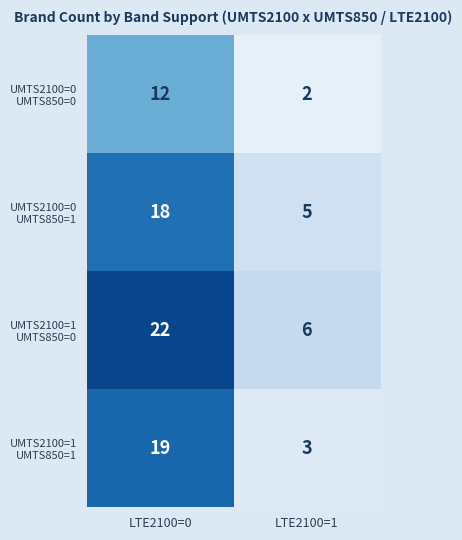

What is the difference between the highest and lowest values at LTE2100=1?

4